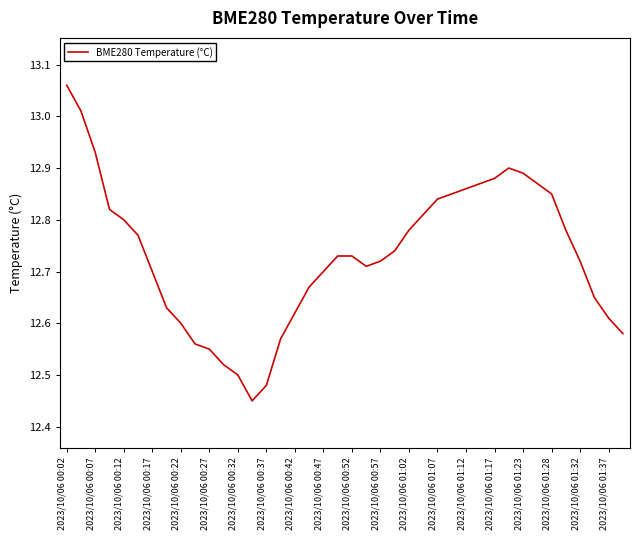

What is the difference between the maximum and minimum values?

0.6